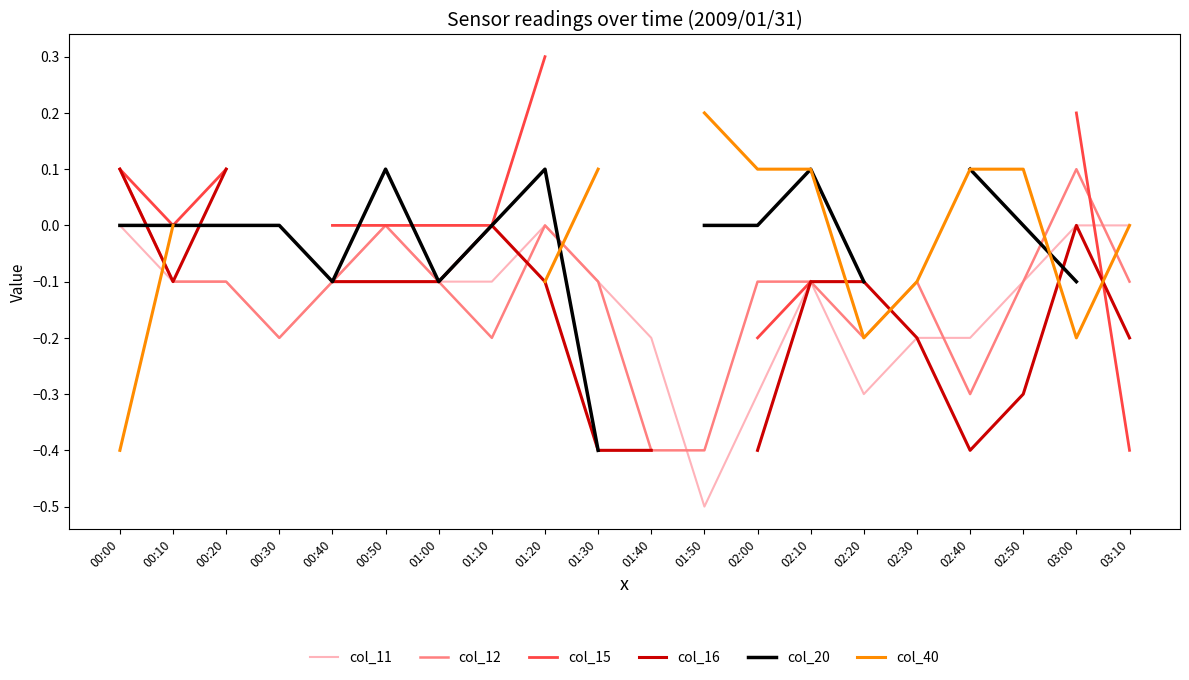

Which category has the lowest value in the col_20 series?

01:30